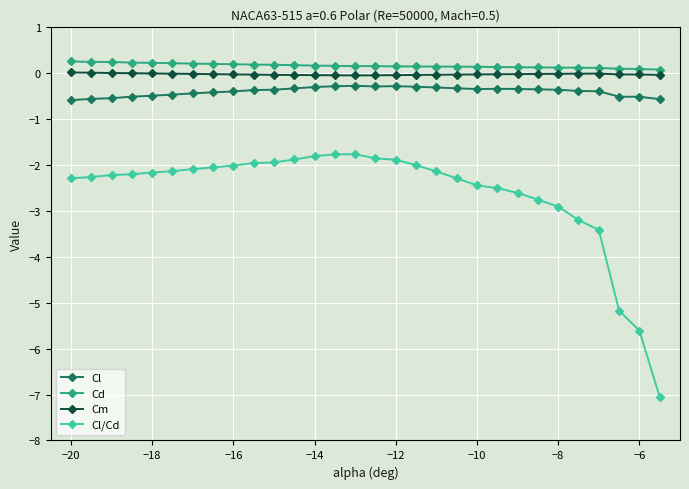

List the series in order of their peak value, highest first.

Cd, Cm, Cl, Cl/Cd